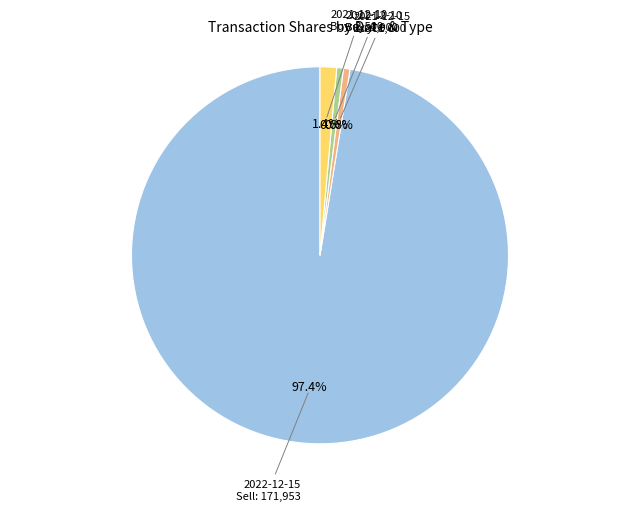

Is there a majority slice in this chart?

Yes